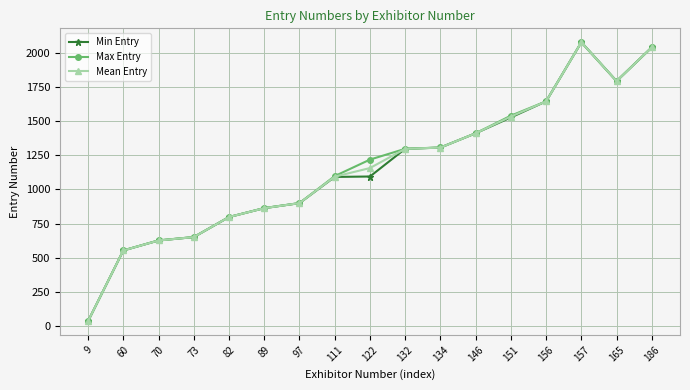

What are all the series names shown in the legend?

Min Entry, Max Entry, Mean Entry